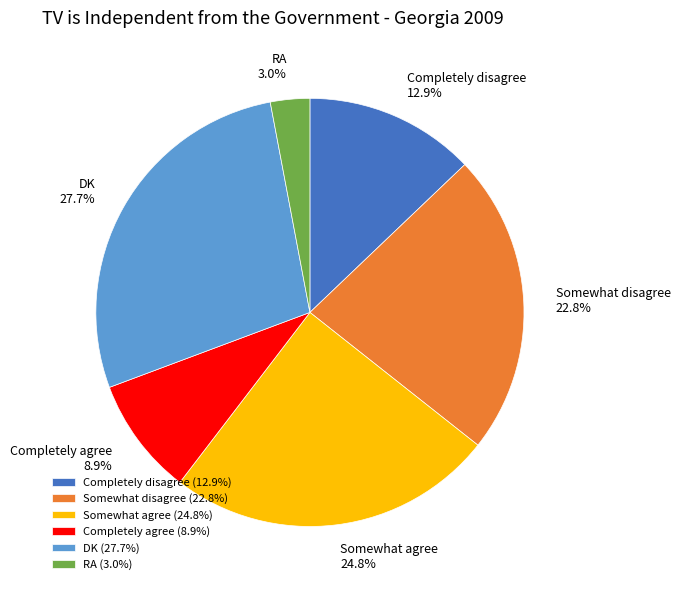

How much of the chart is everything except Somewhat disagree?

77.2%